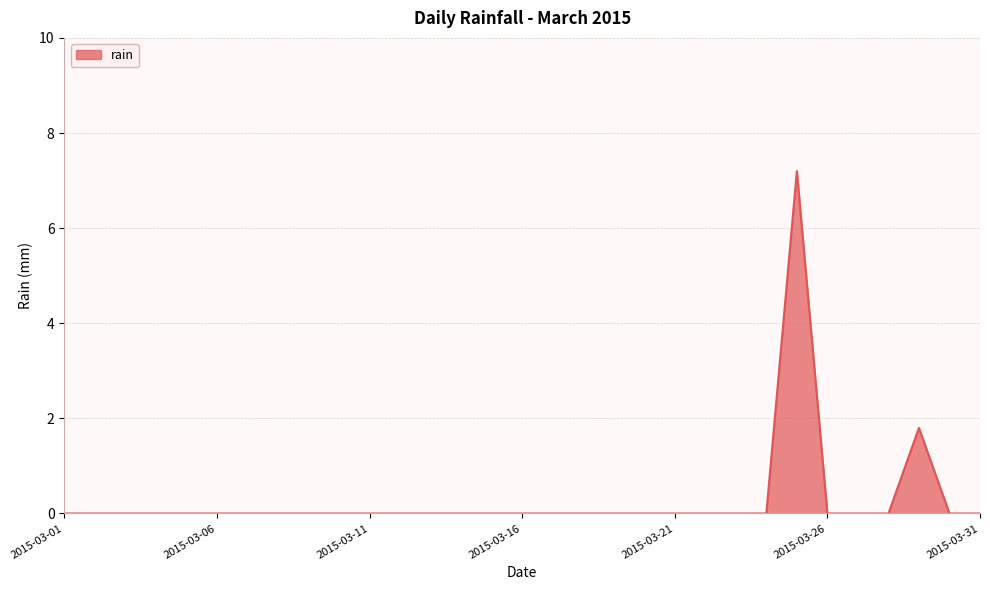

Reading right to left, extract all data points from this chart.

0.0	0.0	1.8	0.0	0.0	0.0	7.2	0.0	0.0	0.0	0.0	0.0	0.0	0.0	0.0	0.0	0.0	0.0	0.0	0.0	0.0	0.0	0.0	0.0	0.0	0.0	0.0	0.0	0.0	0.0	0.0